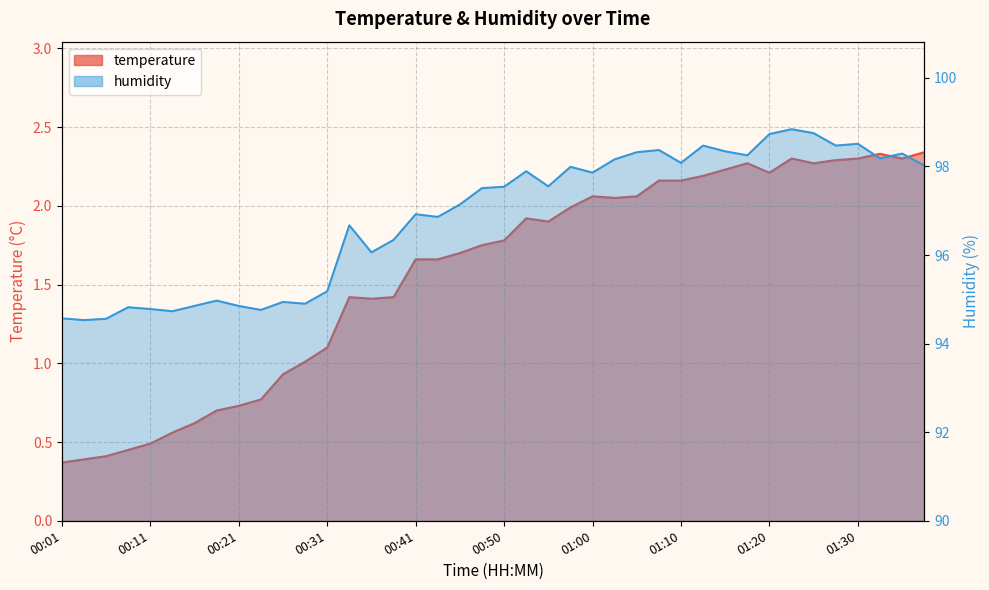

Is the value of temperature at 00:31 greater than the value of humidity at 01:12?

No